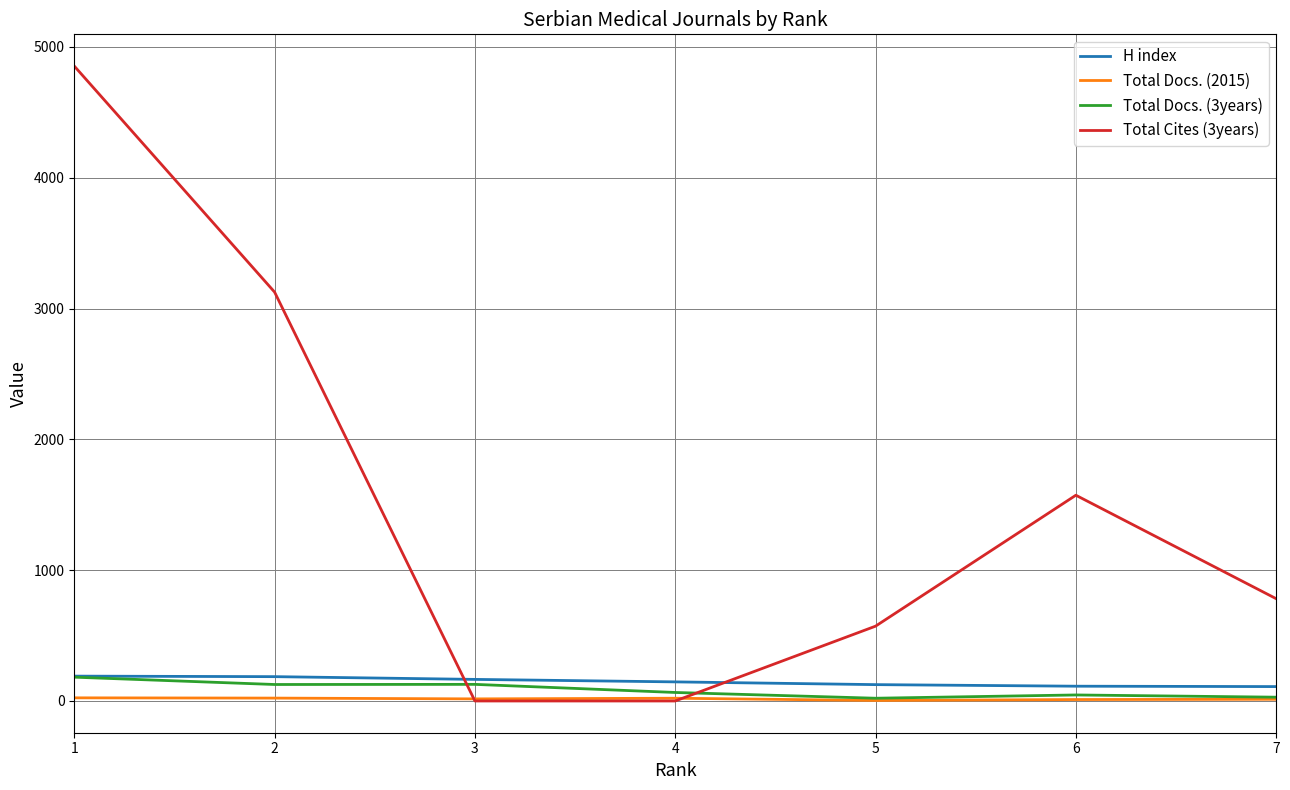

Does the chart have visible grid lines?

Yes